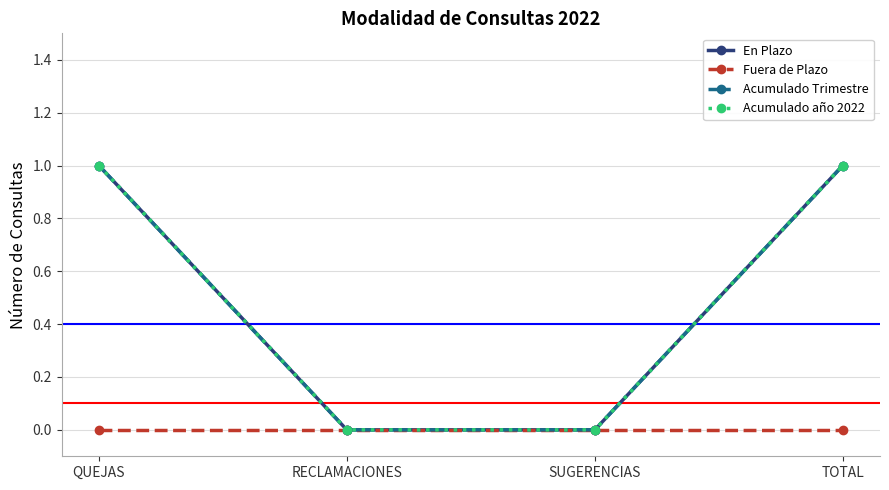

Does the chart display data point markers on the line(s)?

Yes